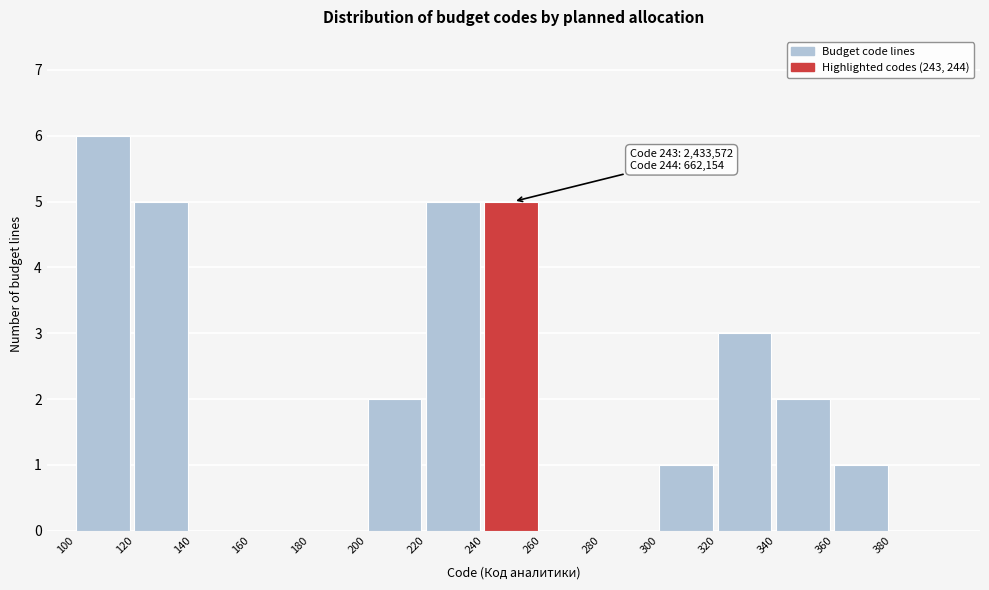

Over which range of the x-axis is the bar tallest?

100 to 120